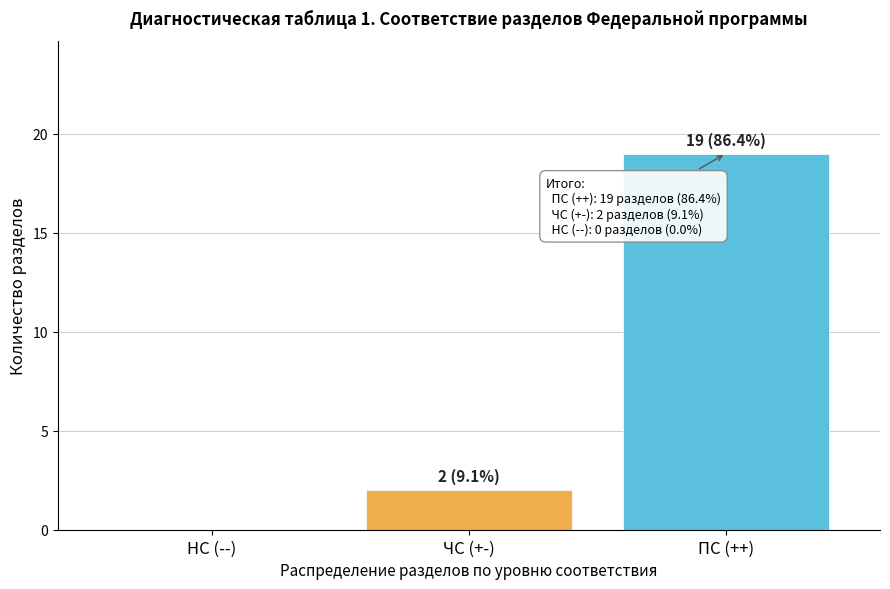

Count the number of categories in the chart.

3